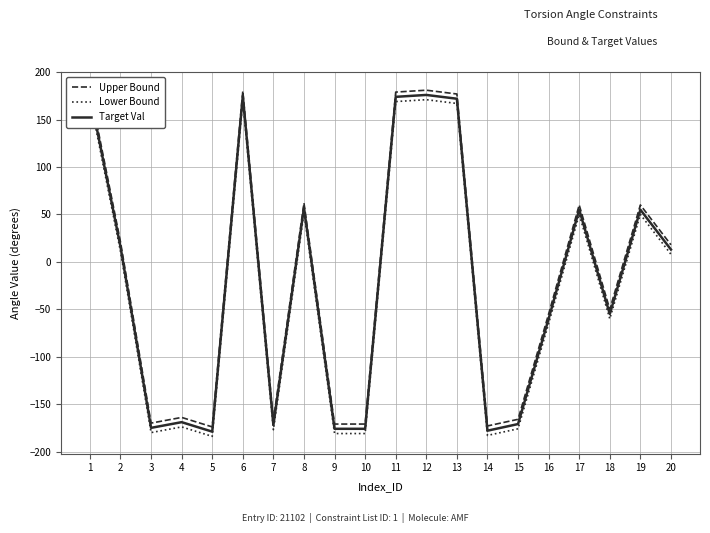

How many values in Angle_upper_bound_val are below zero?

10